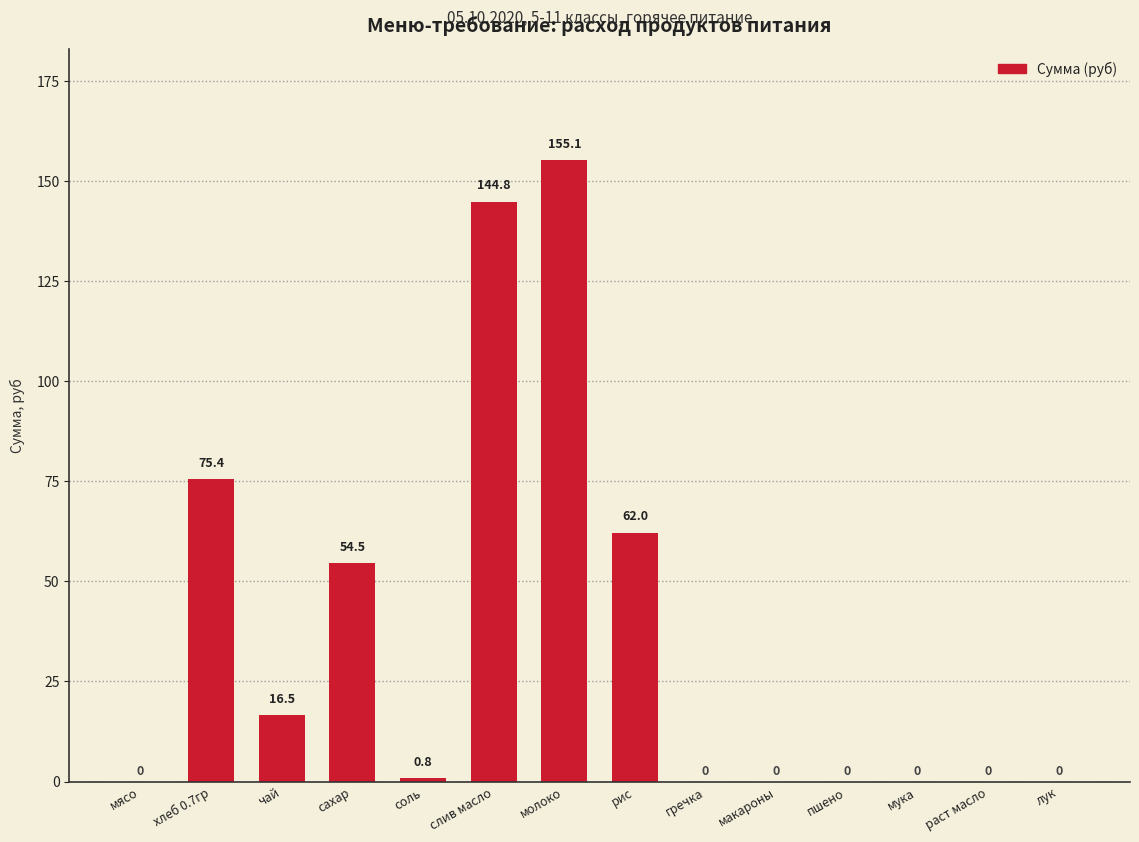

Reading left to right, what are all the values shown in this chart?

0.0	75.4	16.5	54.5	0.8	144.8	155.1	62.0	0.0	0.0	0.0	0.0	0.0	0.0